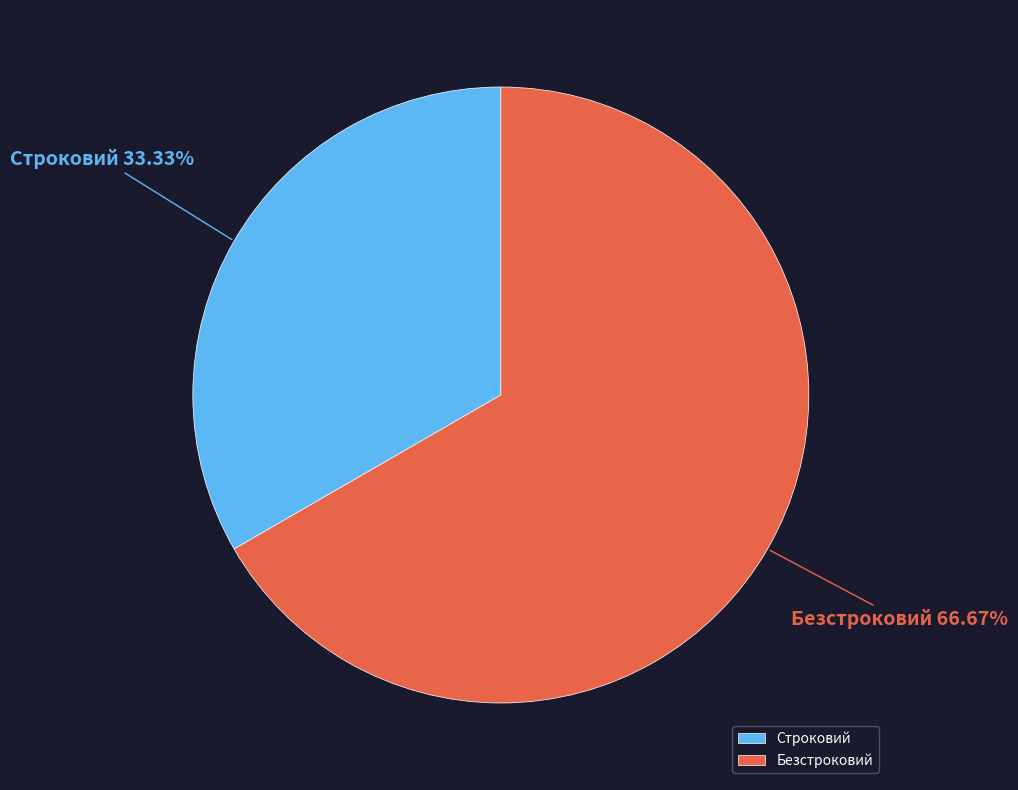

Approximately how many times larger is the value at Безстроковий compared to Строковий?

2.0